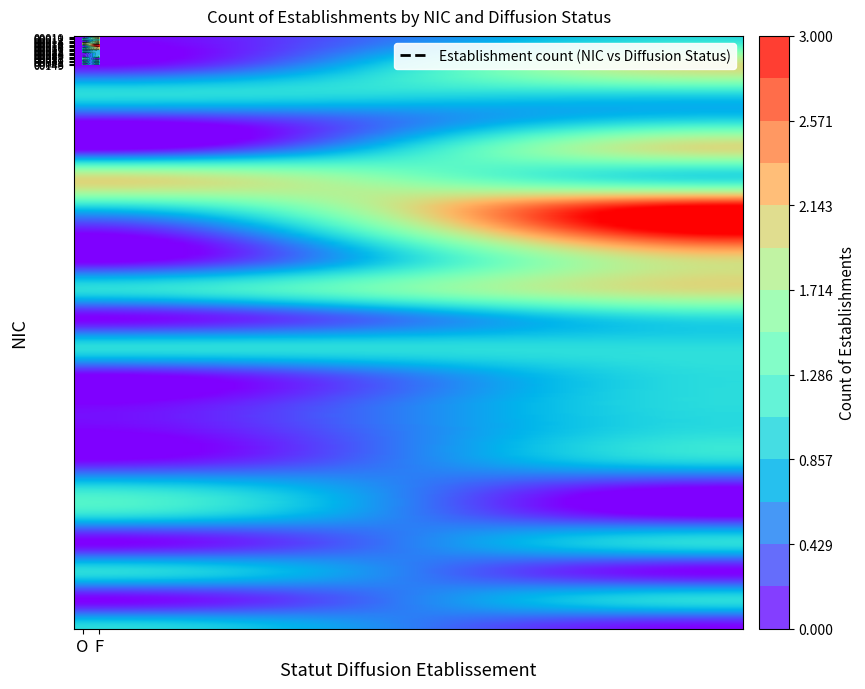

What is the difference between the highest and lowest values at F?

3